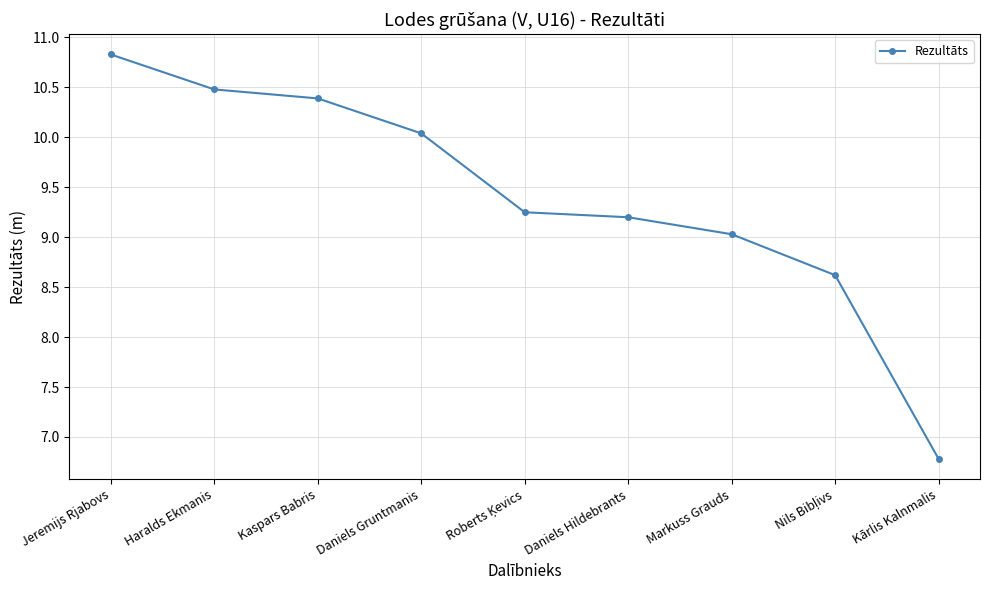

True or false: the data shows 9.0 at Markuss Grauds.

True